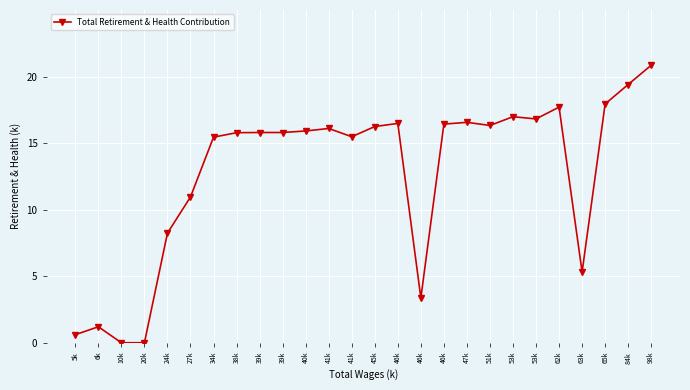

Which category has the highest value across all series?

98k